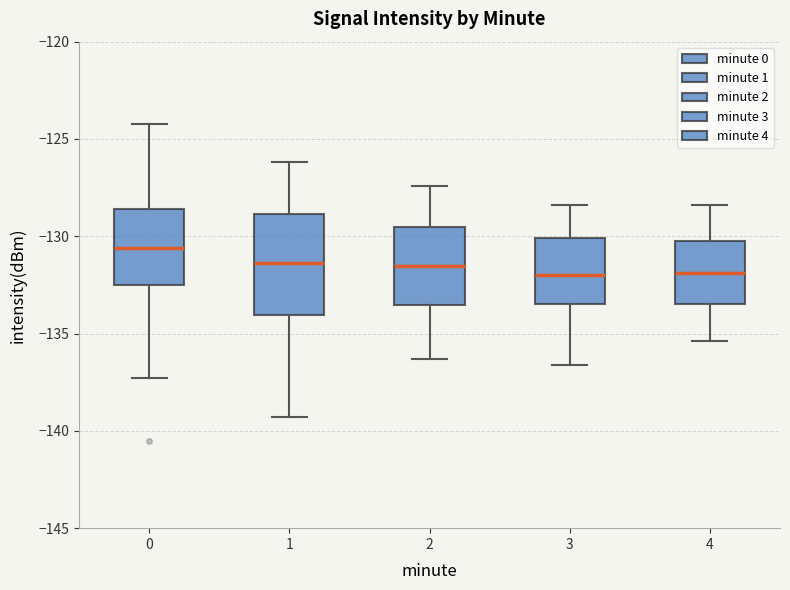

Where does the lower whisker of the box at x = 0 end on the y-axis? The values are not printed on the chart, so give them approximately, as read against the axis.

-137.5